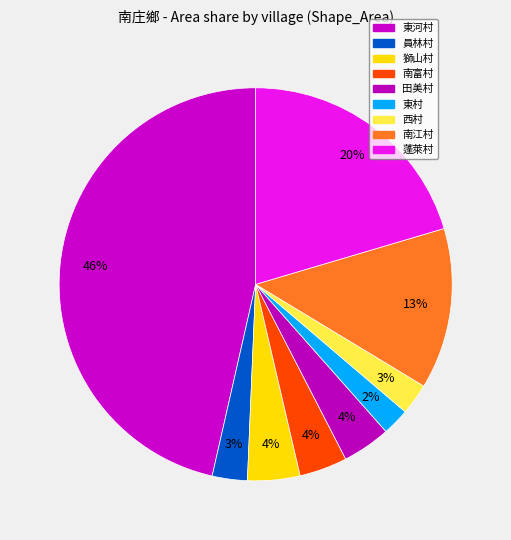

To the nearest percent, what is the combined percentage of 南富村 and 東河村?

50%